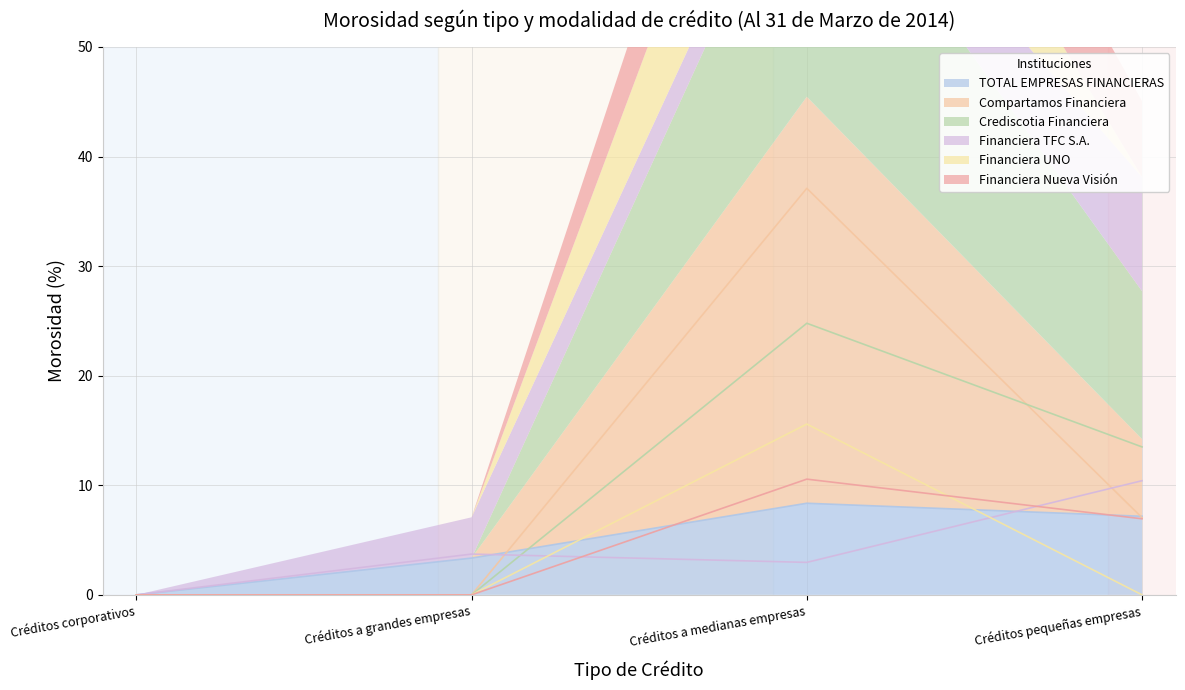

Reading left to right, list all the values displayed in this chart.

TOTAL EMPRESAS FINANCIERAS: 0.0	3.4	8.4	7.2
Compartamos Financiera: 0.0	0.0	37.1	7.0
Crediscotia Financiera: 0.0	0.0	24.8	13.5
Financiera TFC S.A.: 0.0	3.7	3.0	10.4
Financiera UNO: 0.0	0.0	15.6	0.0
Financiera Nueva Visión: 0.0	0.0	10.6	6.9